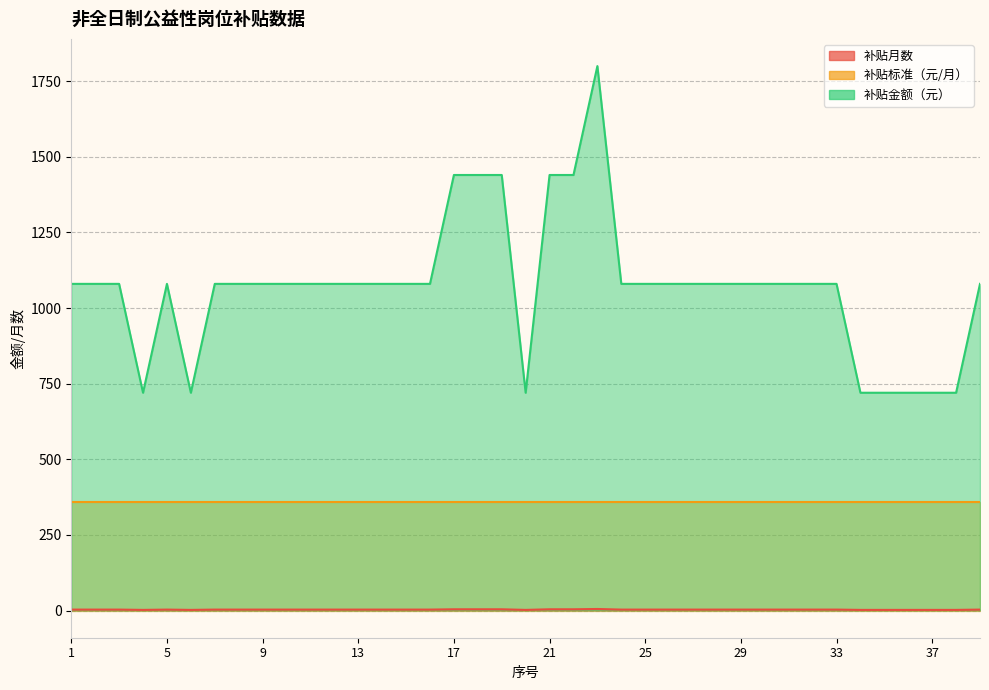

At which category is the sum across all series the highest?

23